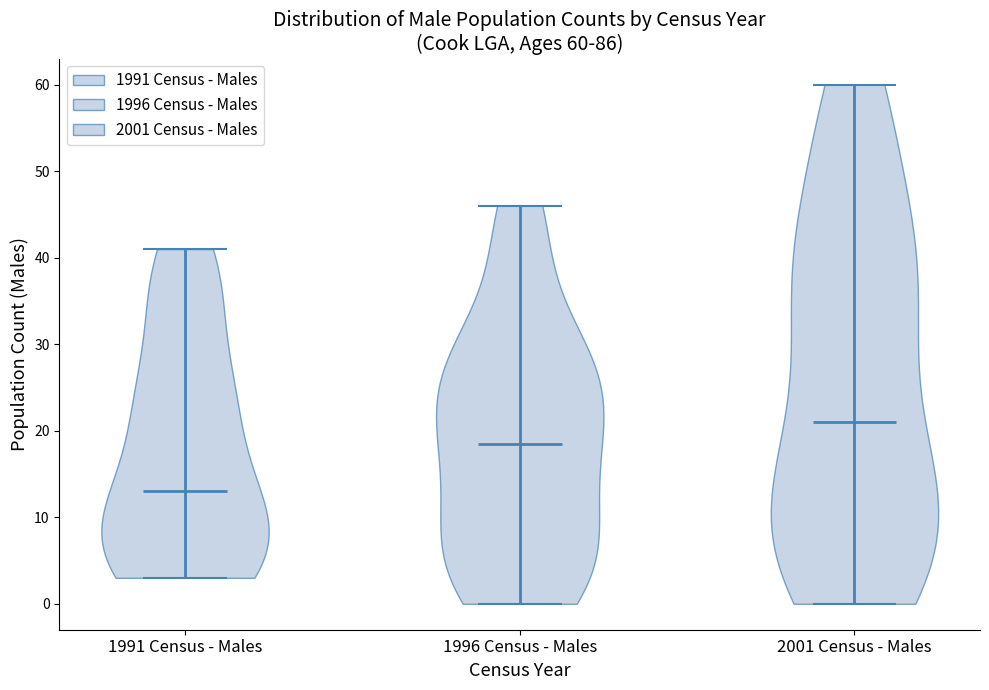

Which violin has the highest median line?

2001 Census - Males